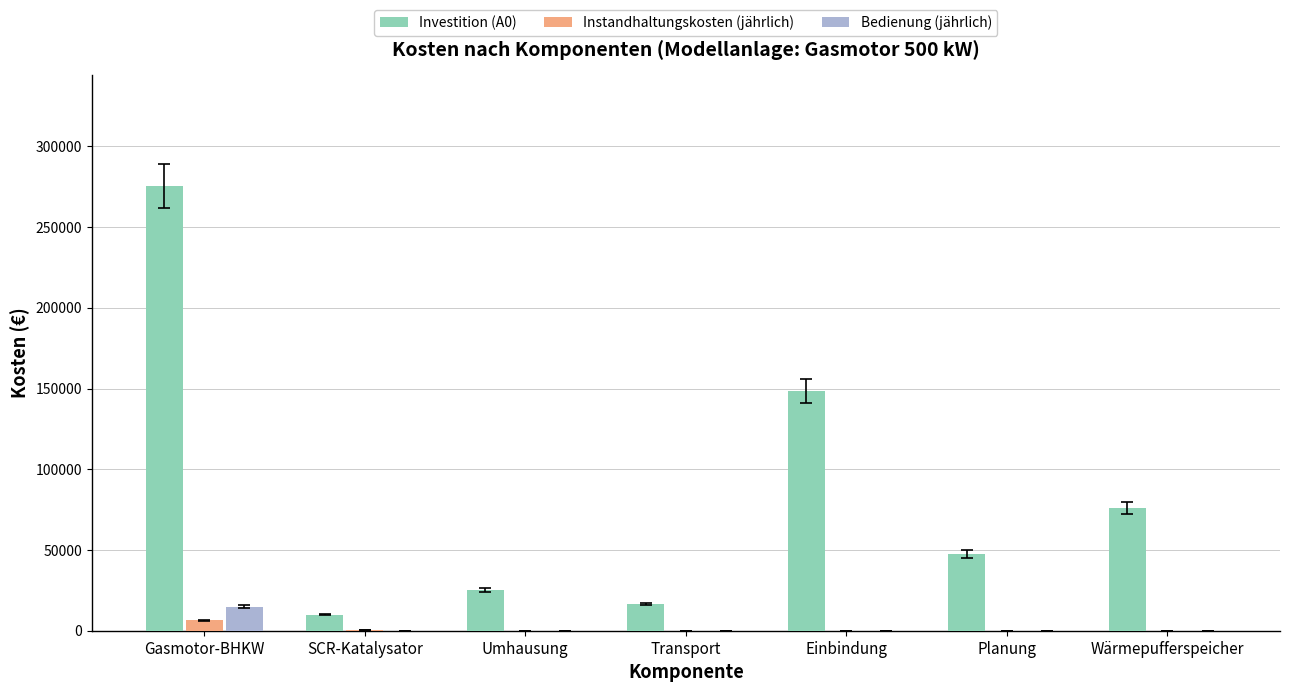

How many groups of bars are there?

7